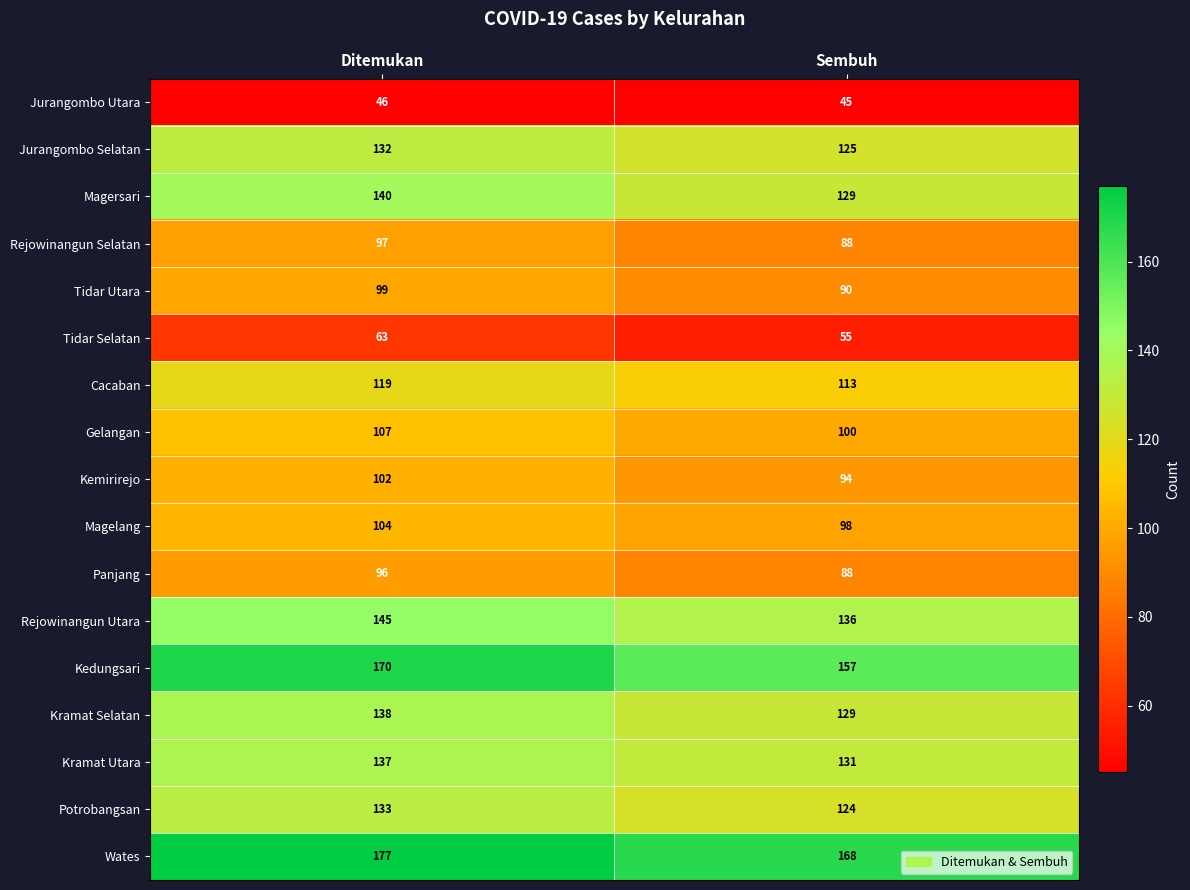

Is the value of Kedungsari at Sembuh greater than the value of Panjang at Sembuh?

Yes